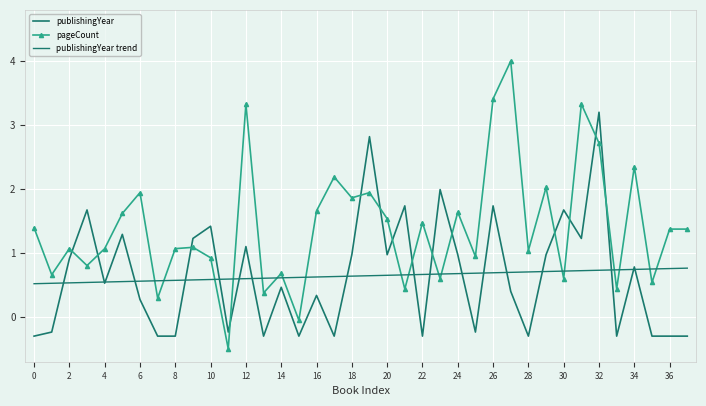

How many distinct data groups are displayed?

3